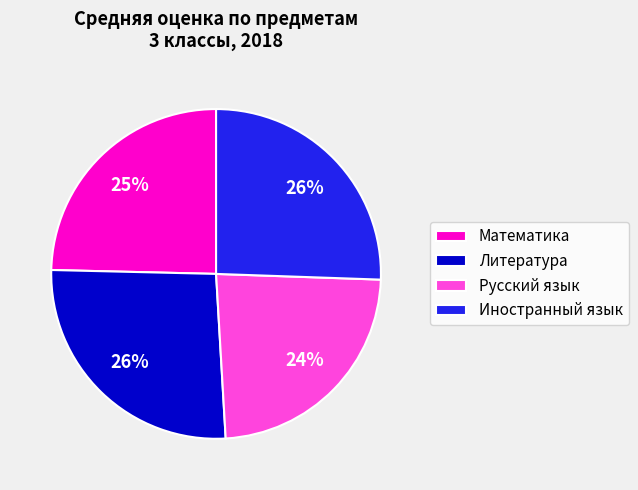

Do Литература and Русский язык together represent more than half of the pie?

No